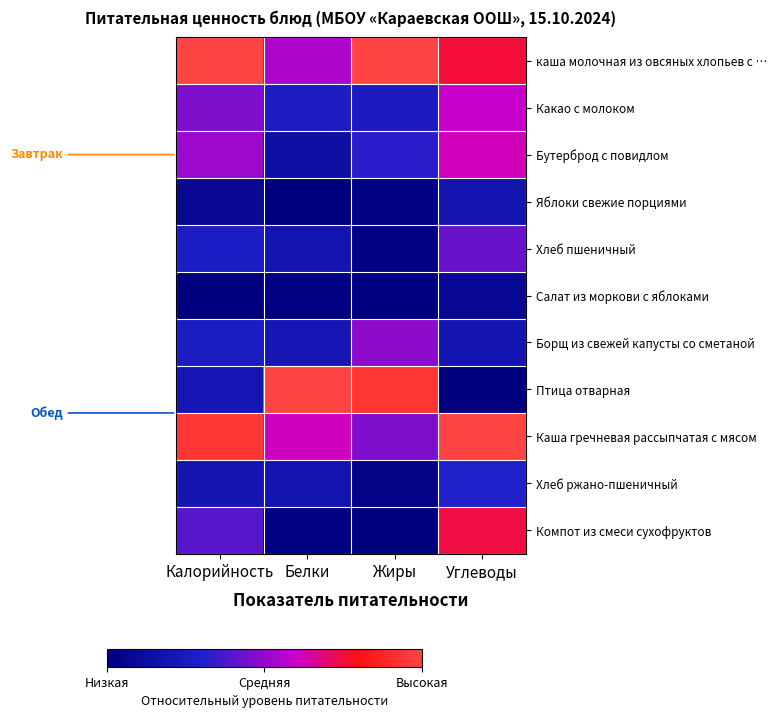

List the series in order of their peak value, lowest first.

Салат из моркови с яблоками, Яблоки свежие порциями, Хлеб ржано-пшеничный, Хлеб пшеничный, Борщ из свежей капусты со сметаной, Какао с молоком, Бутерброд с повидлом, Компот из смеси сухофруктов, каша молочная из овсяных хлопьев с …, Птица отварная, Каша гречневая рассыпчатая с мясом